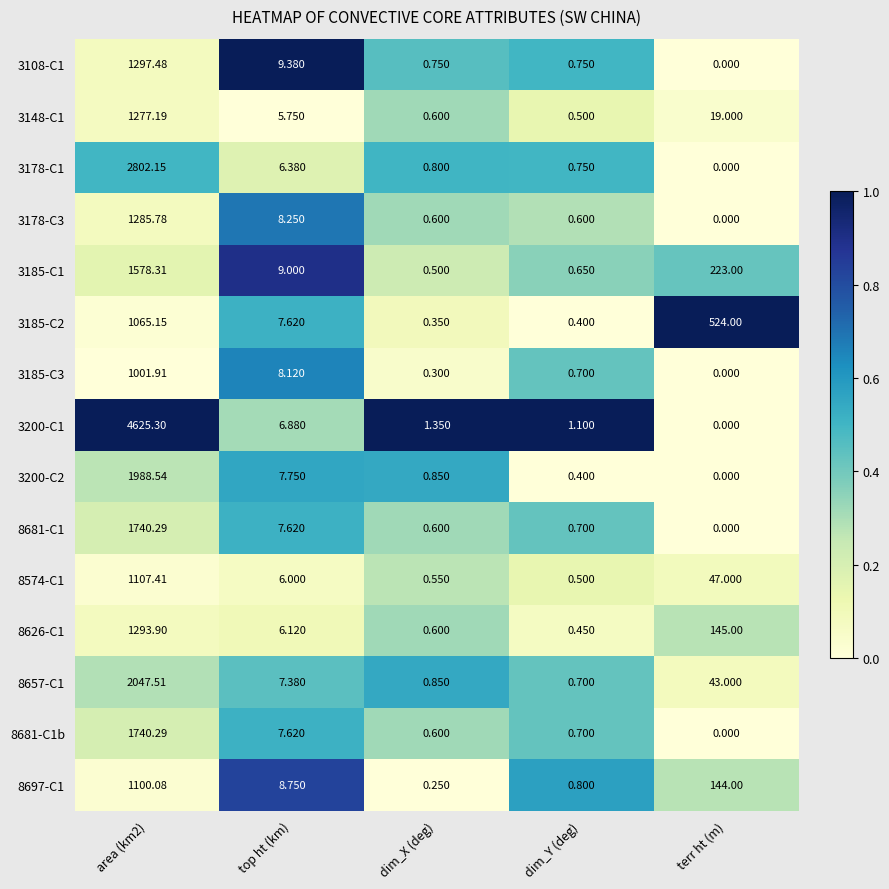

At which category is the sum across all series the highest?

area (km2)